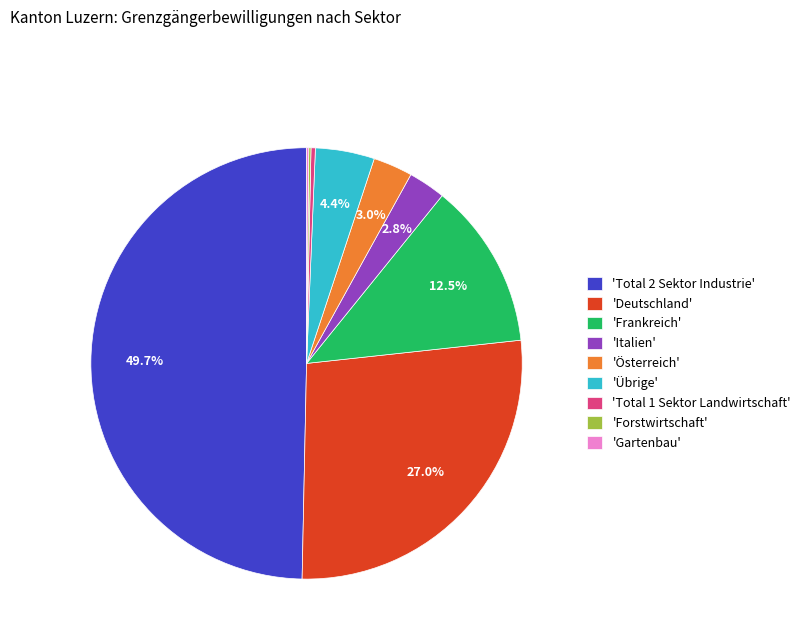

Does 'Total 1 Sektor Landwirtschaft' represent more than half of the total?

No